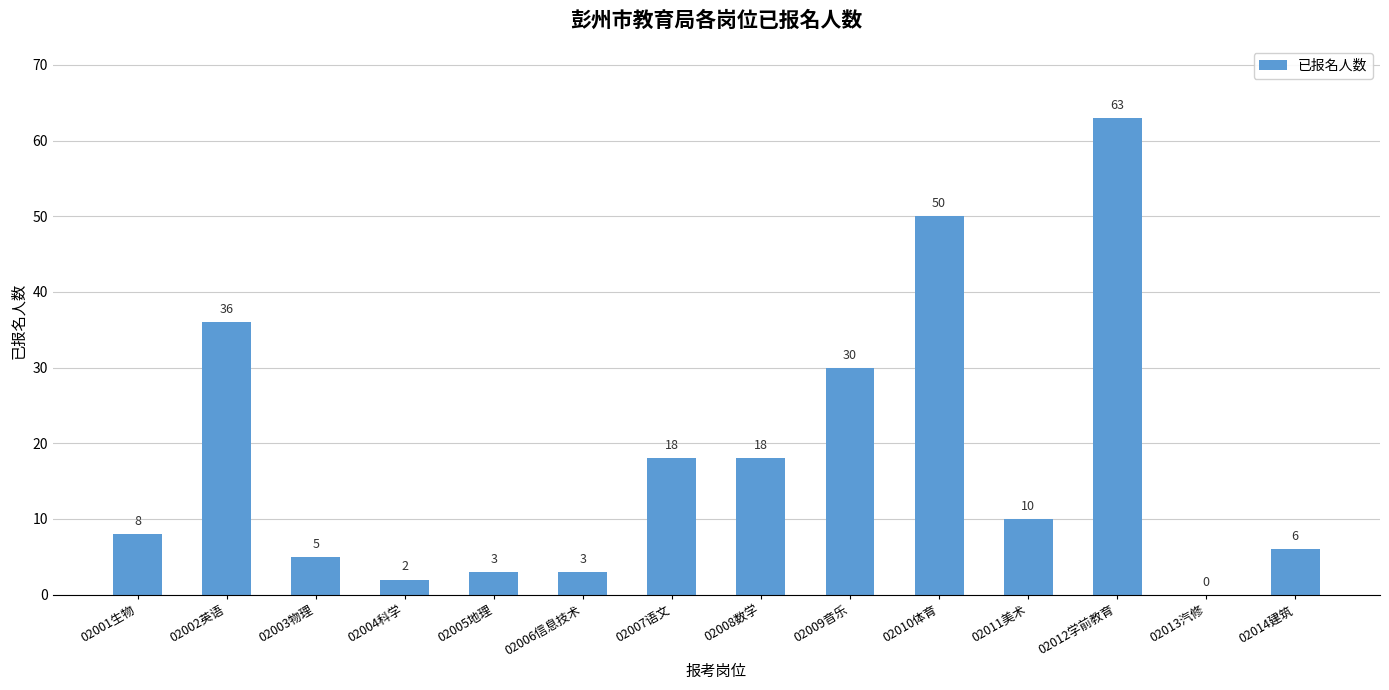

Is it true that the value at 02002英语 is 56?

False